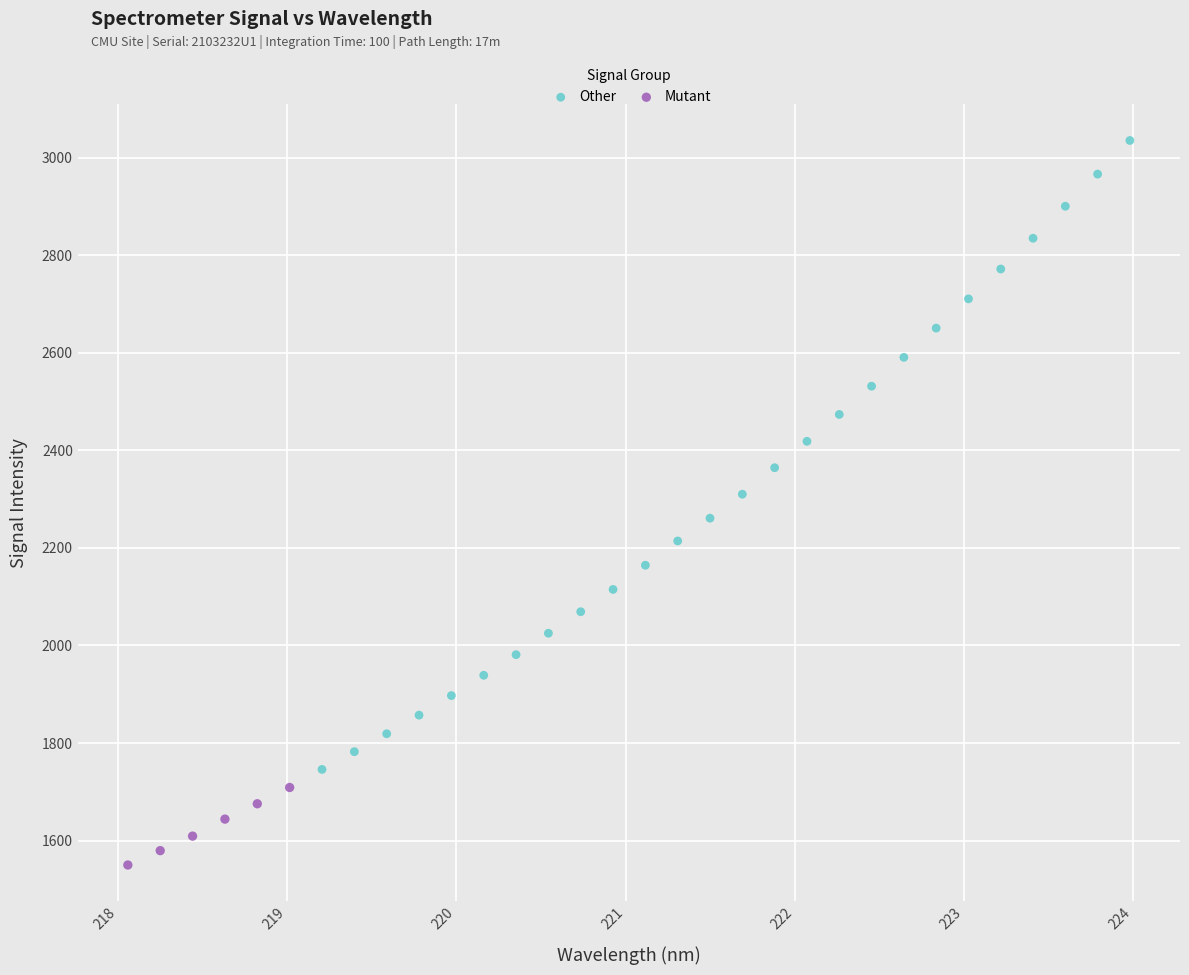

Which series contains the lowest Y value?

Mutant